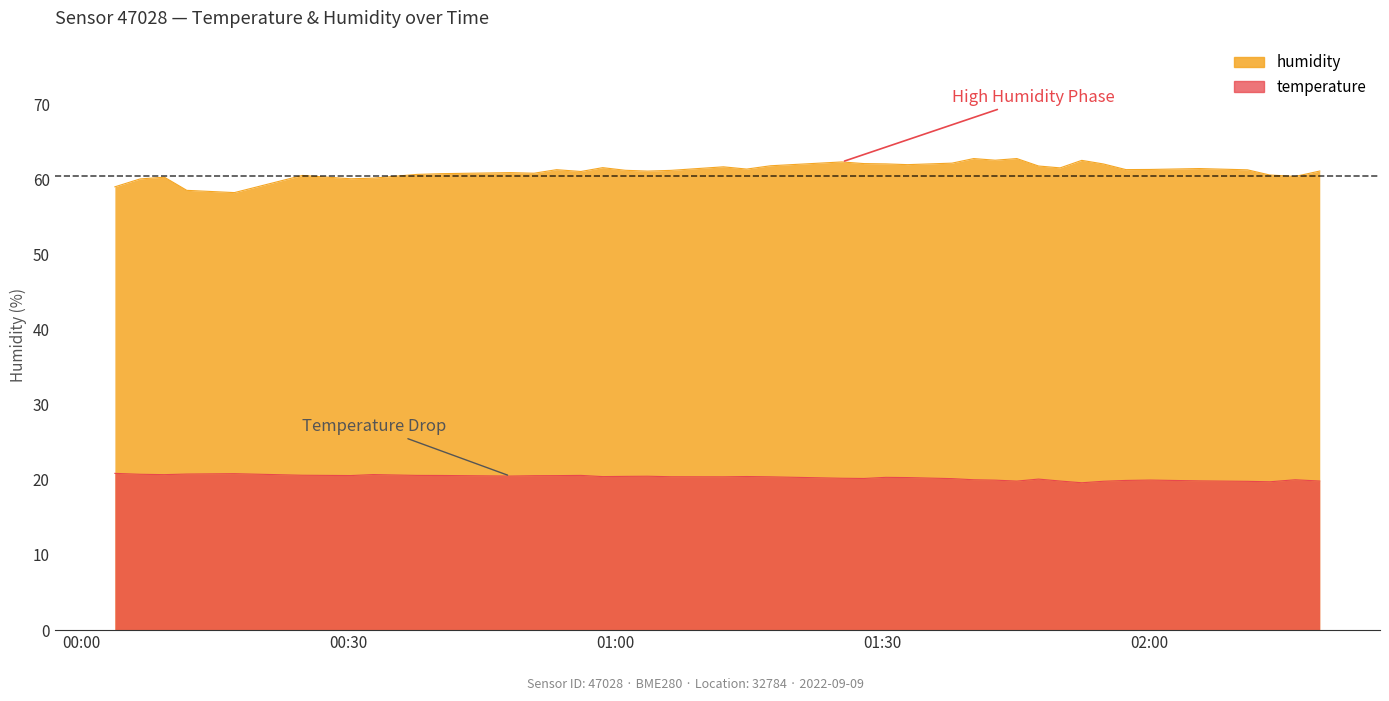

True or false: humidity and temperature intersect in this chart.

False